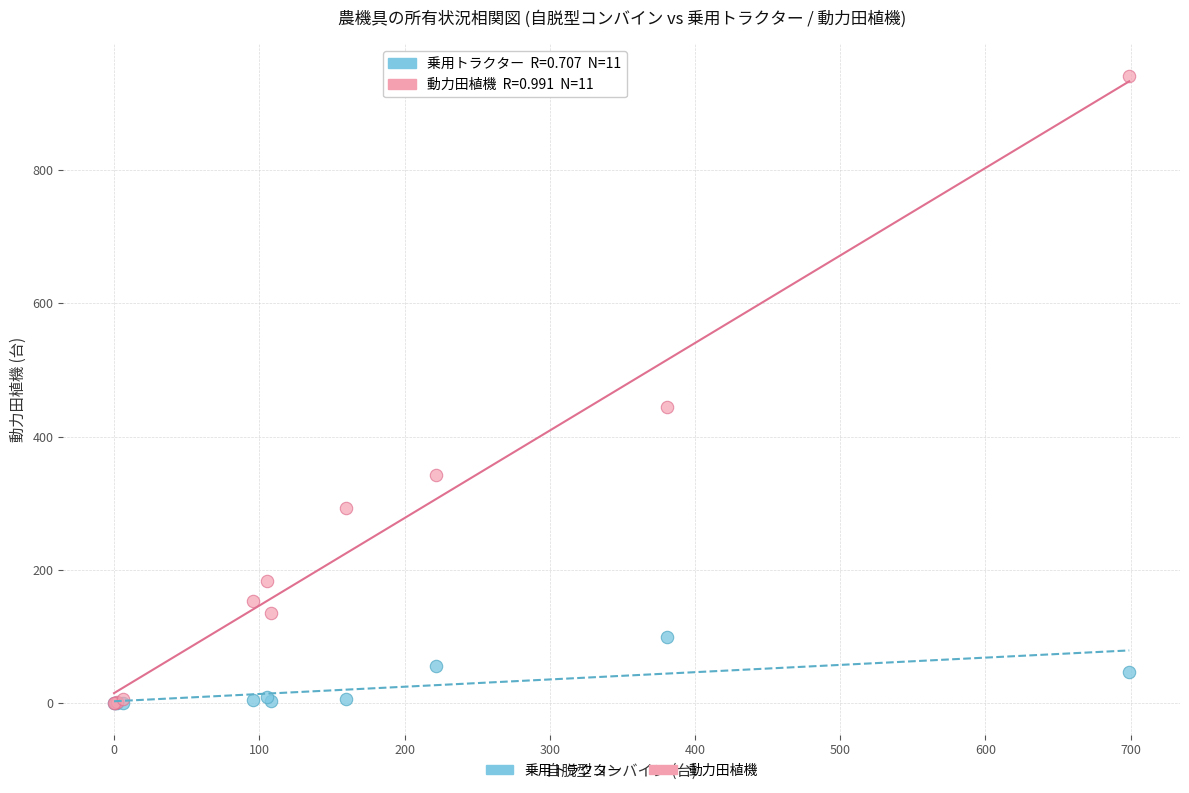

Across all series, what Y value is closest to 470?

445